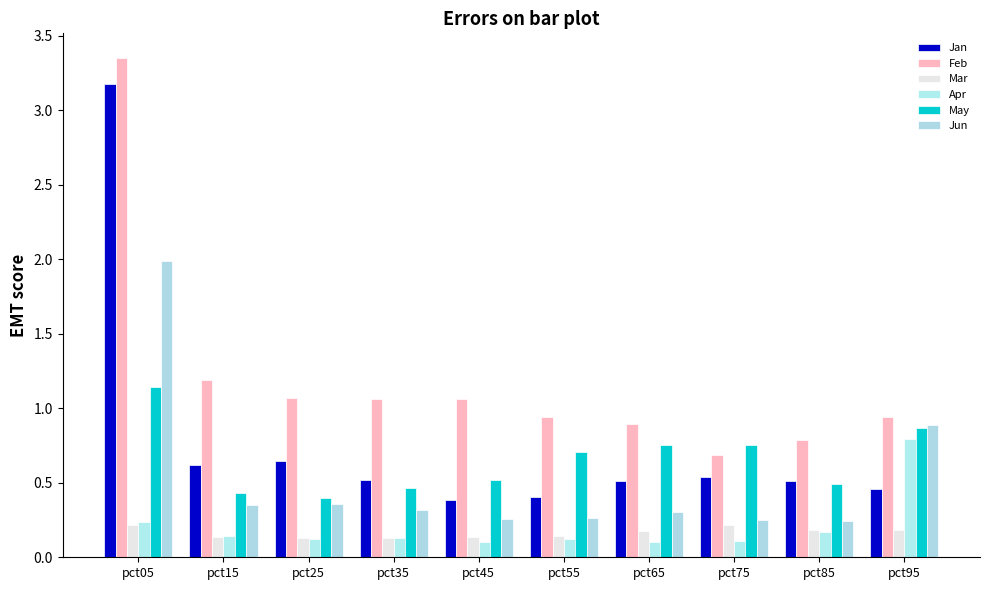

Is the value of Feb at pct25 greater than the value of Apr at pct35?

Yes